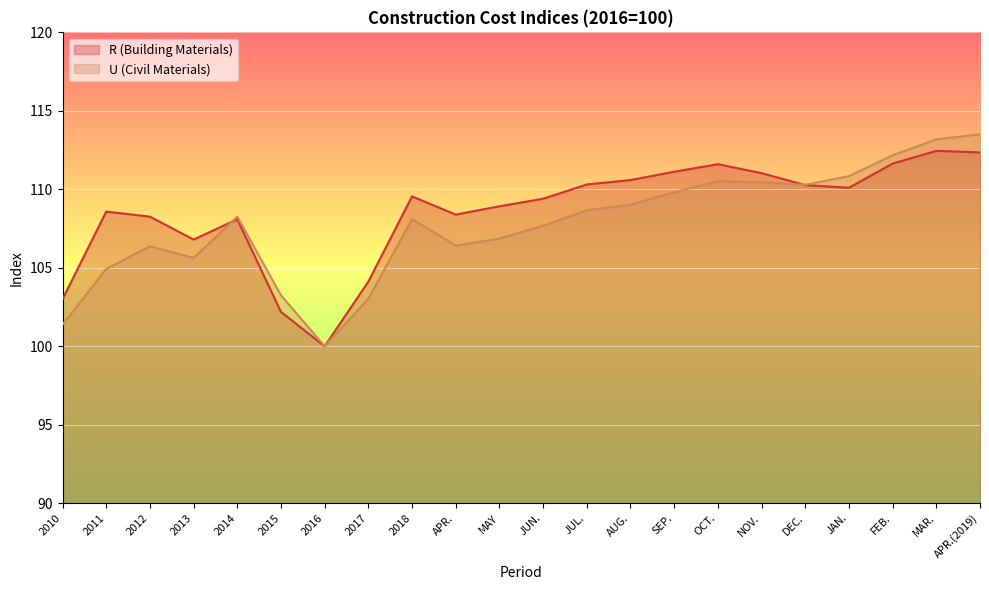

What is the minimum value shown in the chart?

100.0